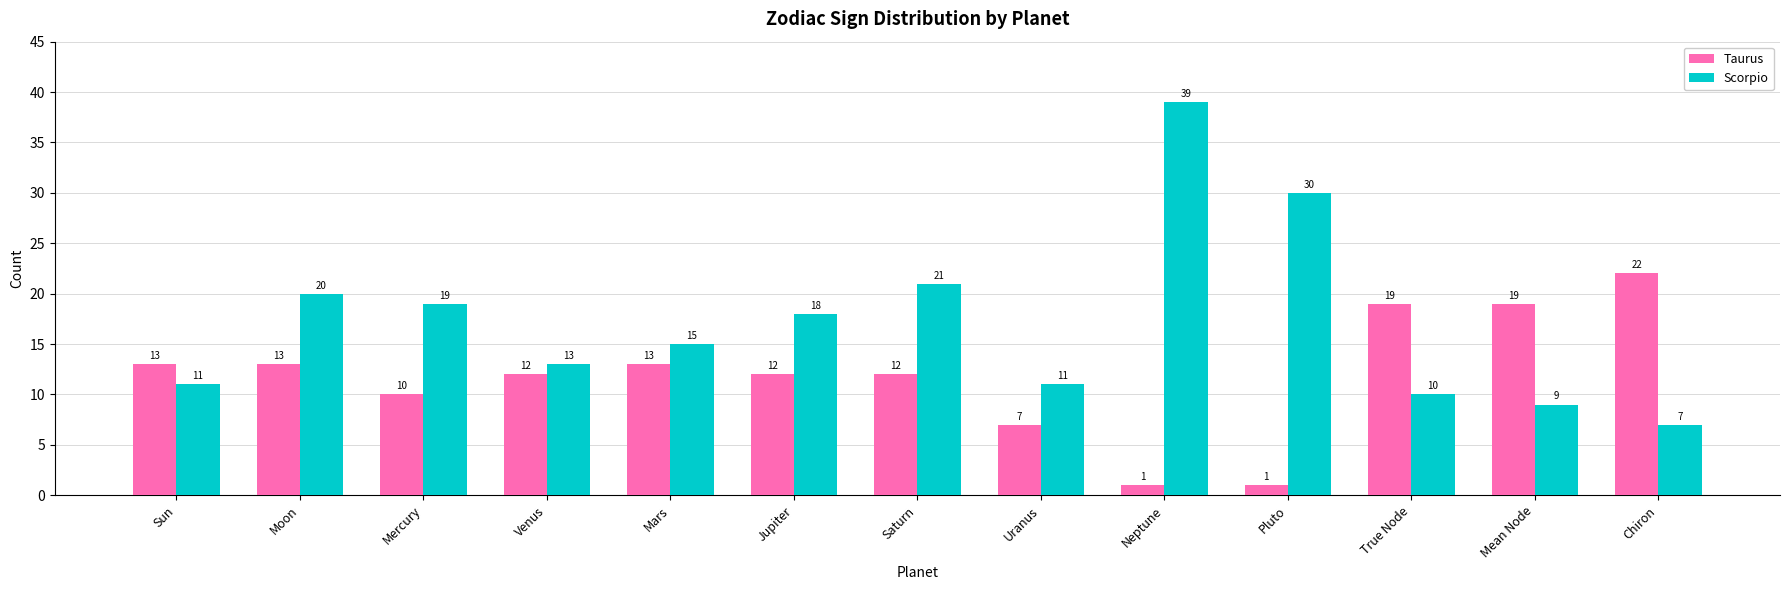

What is the greatest value displayed?

39